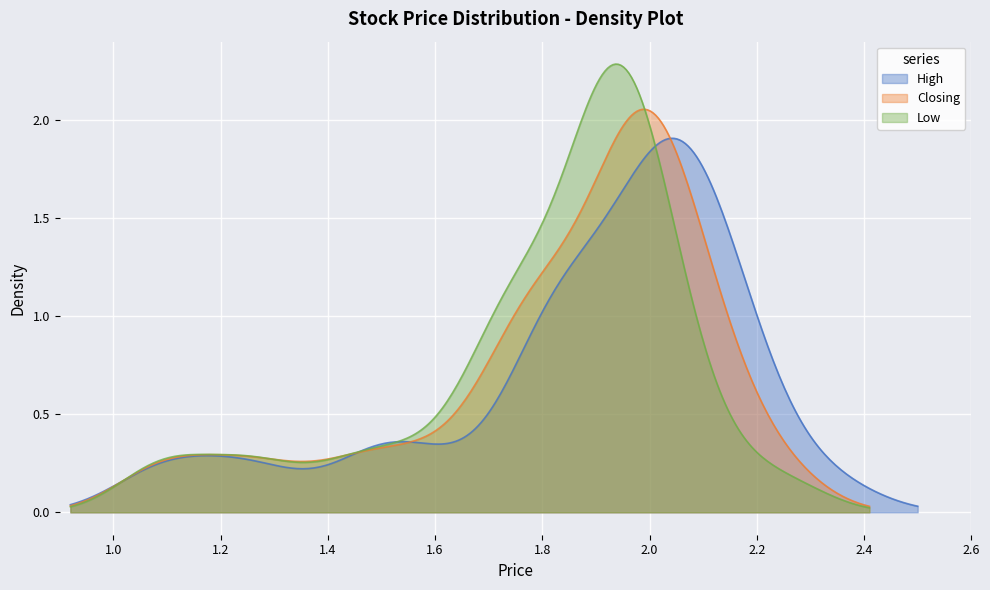

What is the value of the Closing point at the 33rd from the left?

2.0